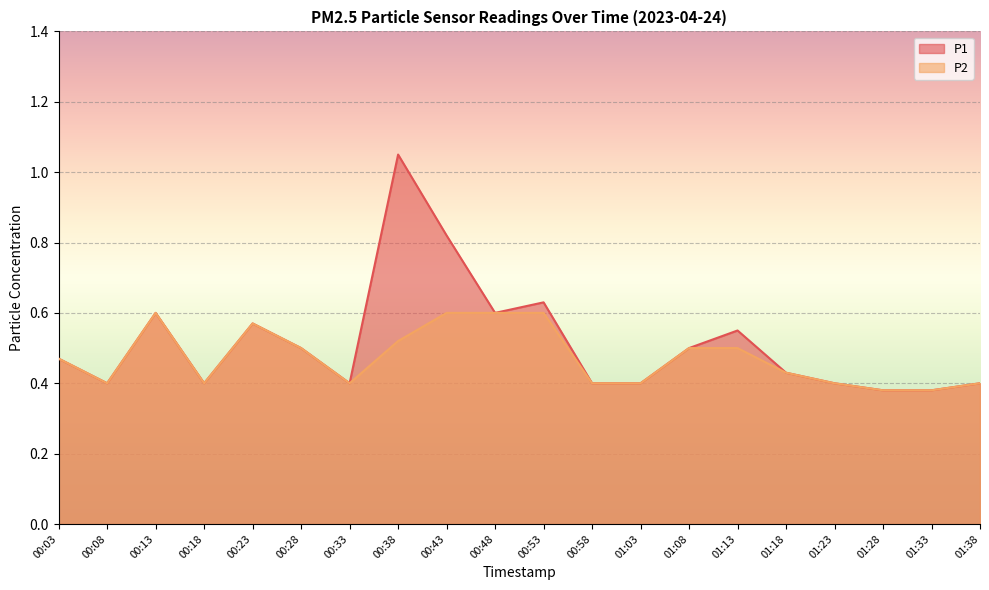

What are all the series names shown in the legend?

P1, P2